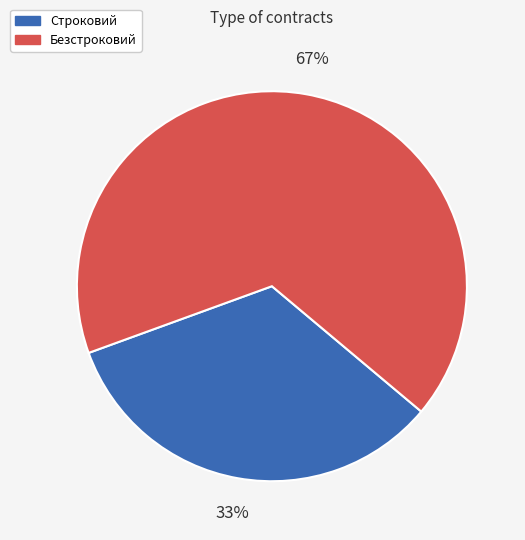

What percentage is the Безстроковий slice, to the nearest percent?

67%